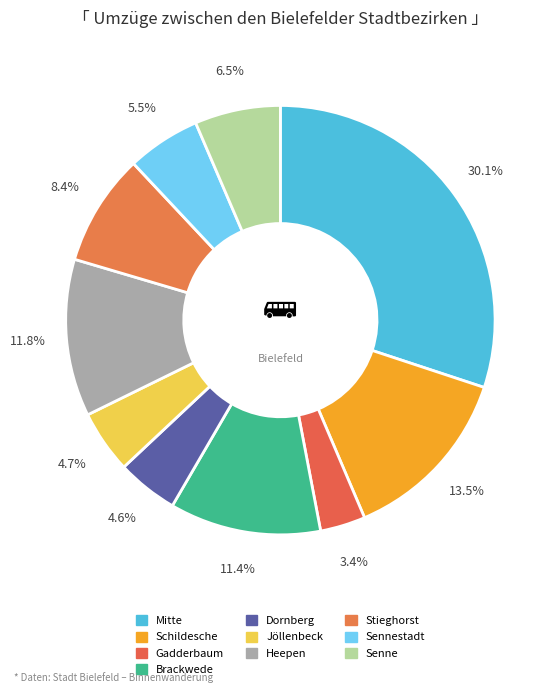

How many segments does this pie chart have?

10